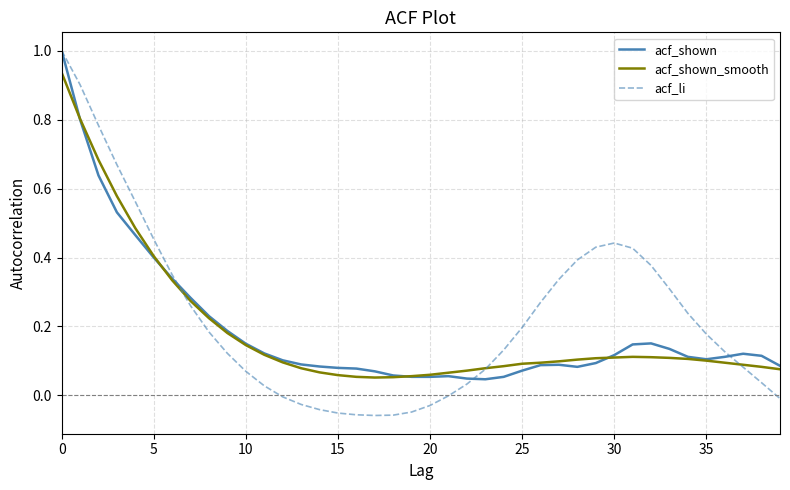

Does the chart display data point markers on the line(s)?

No